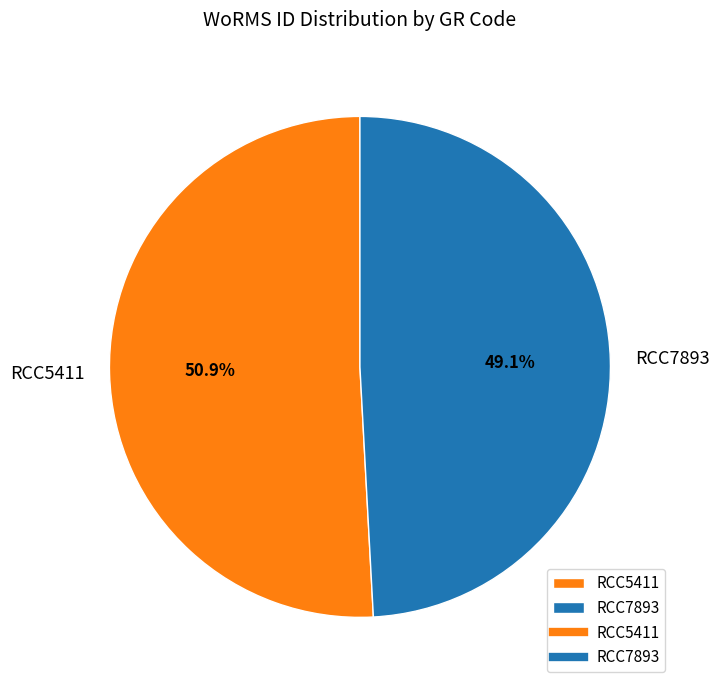

What portion of the pie excludes RCC5411?

49.1%